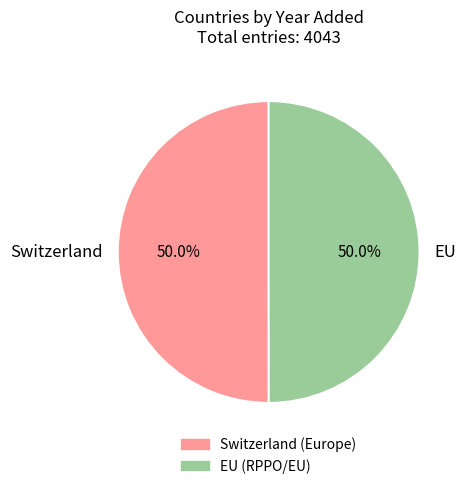

What percentage is the EU slice, to the nearest percent?

50%